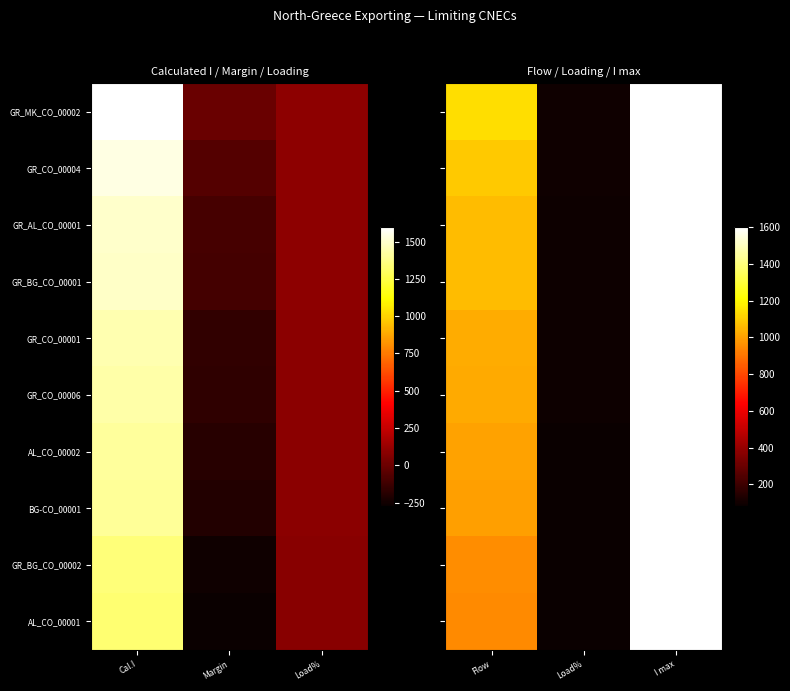

At which label is GR_CO_00001 closest to 845?

Flow